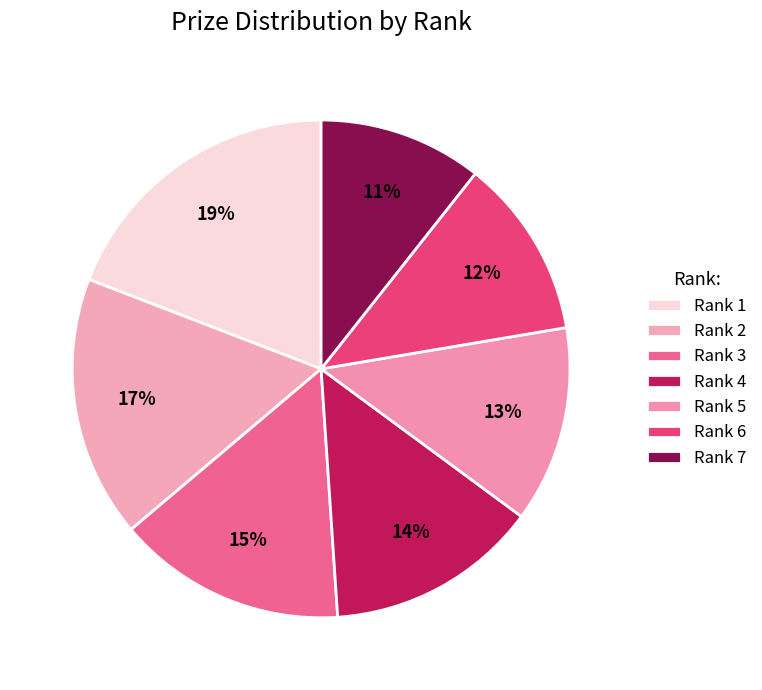

How many segments does this pie chart have?

7